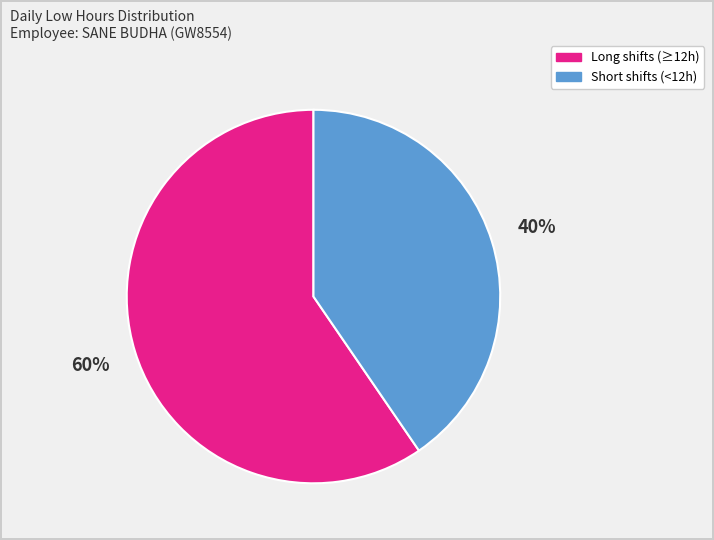

Is there any slice that represents more than half of the pie?

Yes